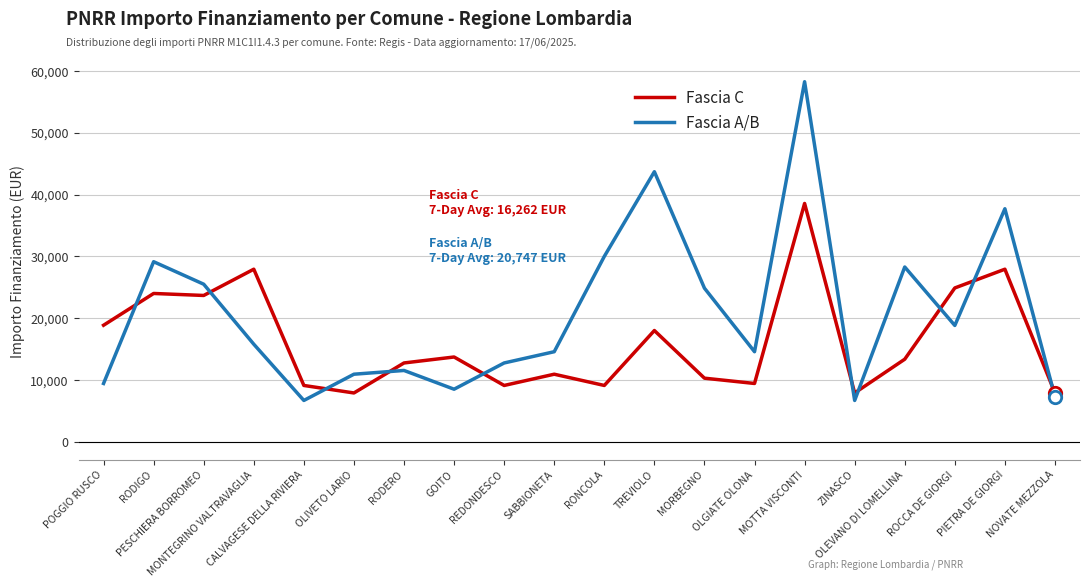

At which category is the sum across all series the highest?

MOTTA VISCONTI